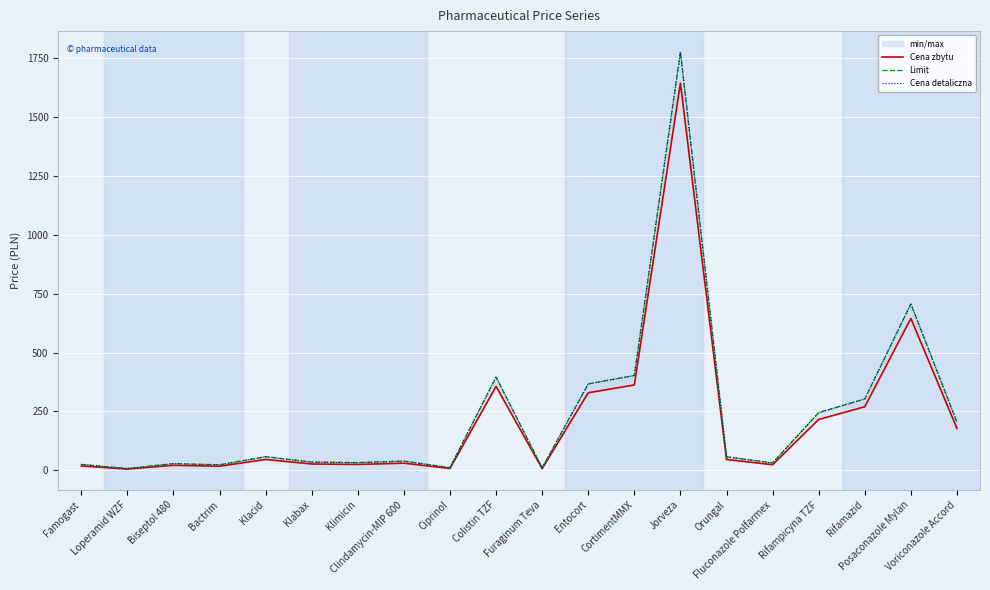

What is the value of the Cena detaliczna point at the 1st from the left?

24.8